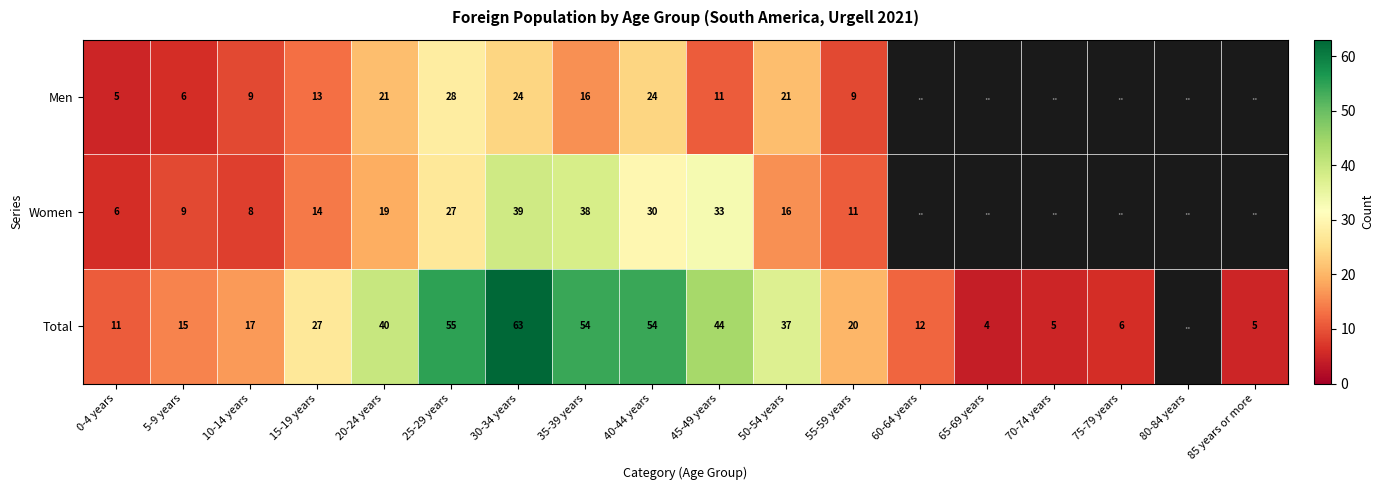

Is the value of Total at 30-34 years greater than the value of Men at 5-9 years?

Yes